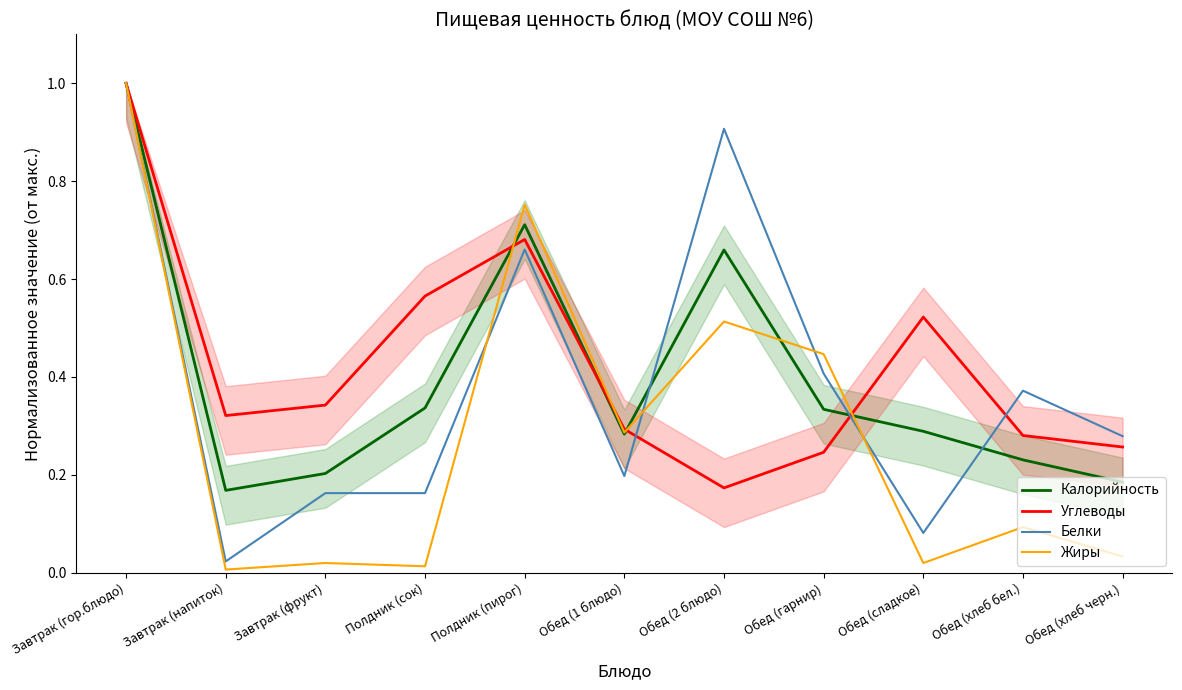

Where is the first local maximum for Жиры?

Завтрак (фрукт)